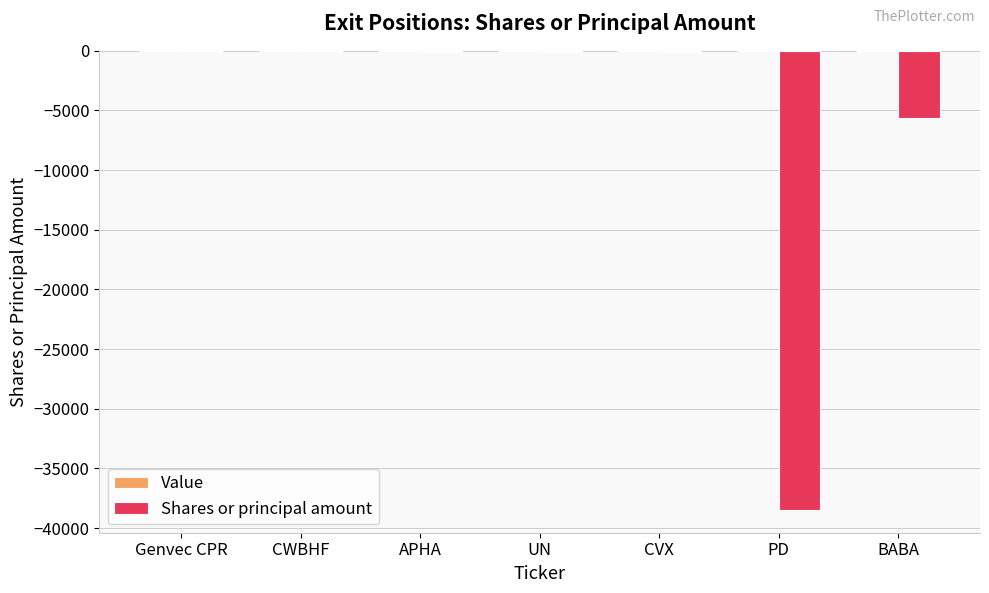

Are the bars horizontal?

No